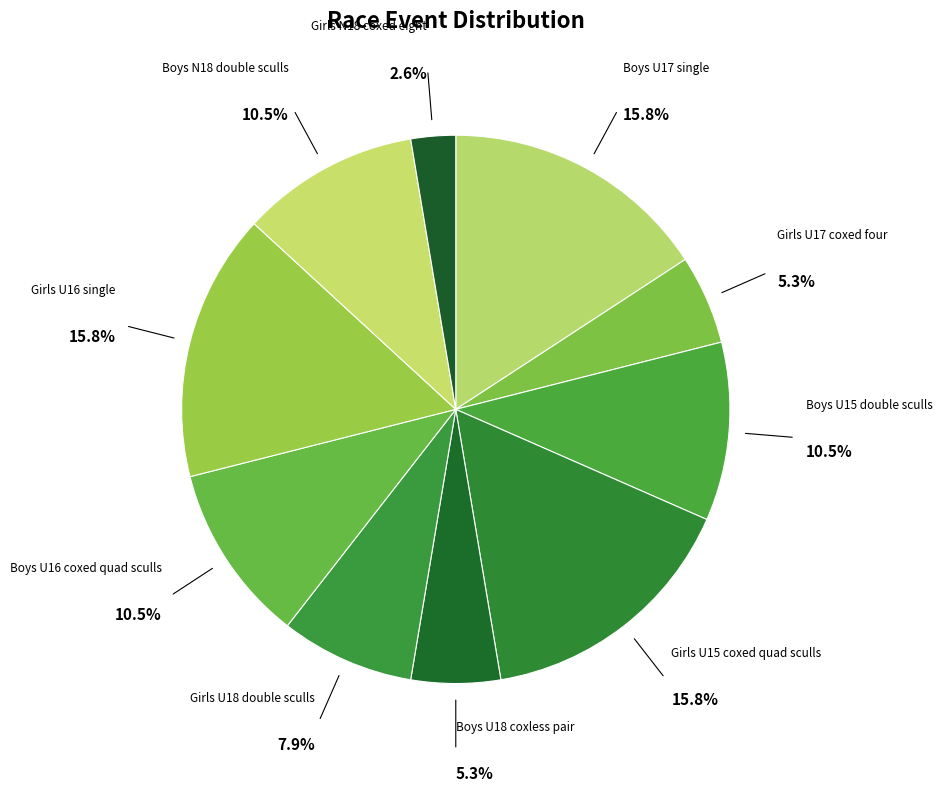

Which slice is the largest?

Boys U17 single